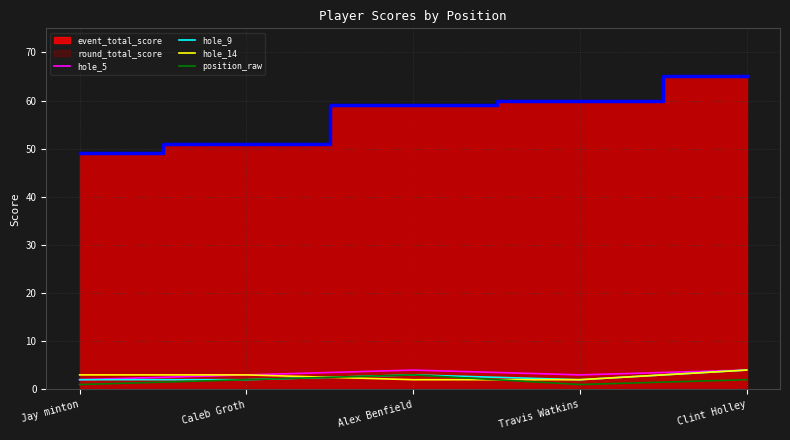

Between Clint Holley and Jay minton, which is larger?

Clint Holley